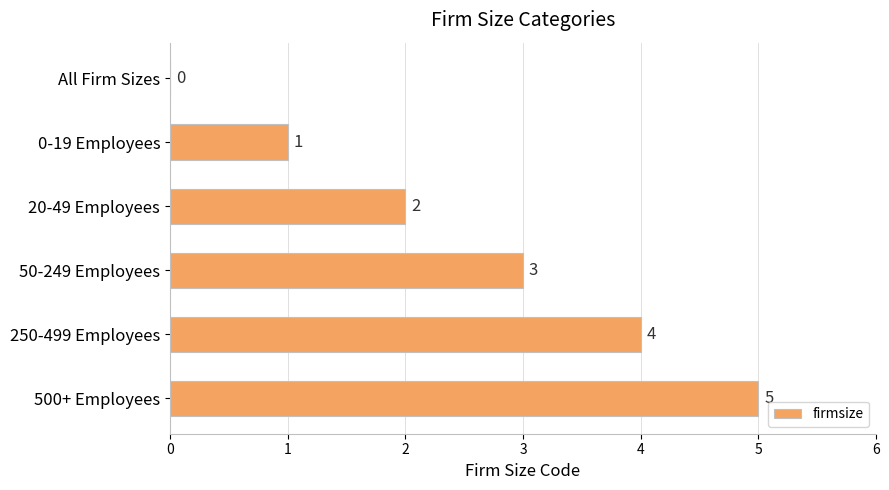

How many values are between 1 and 4?

4